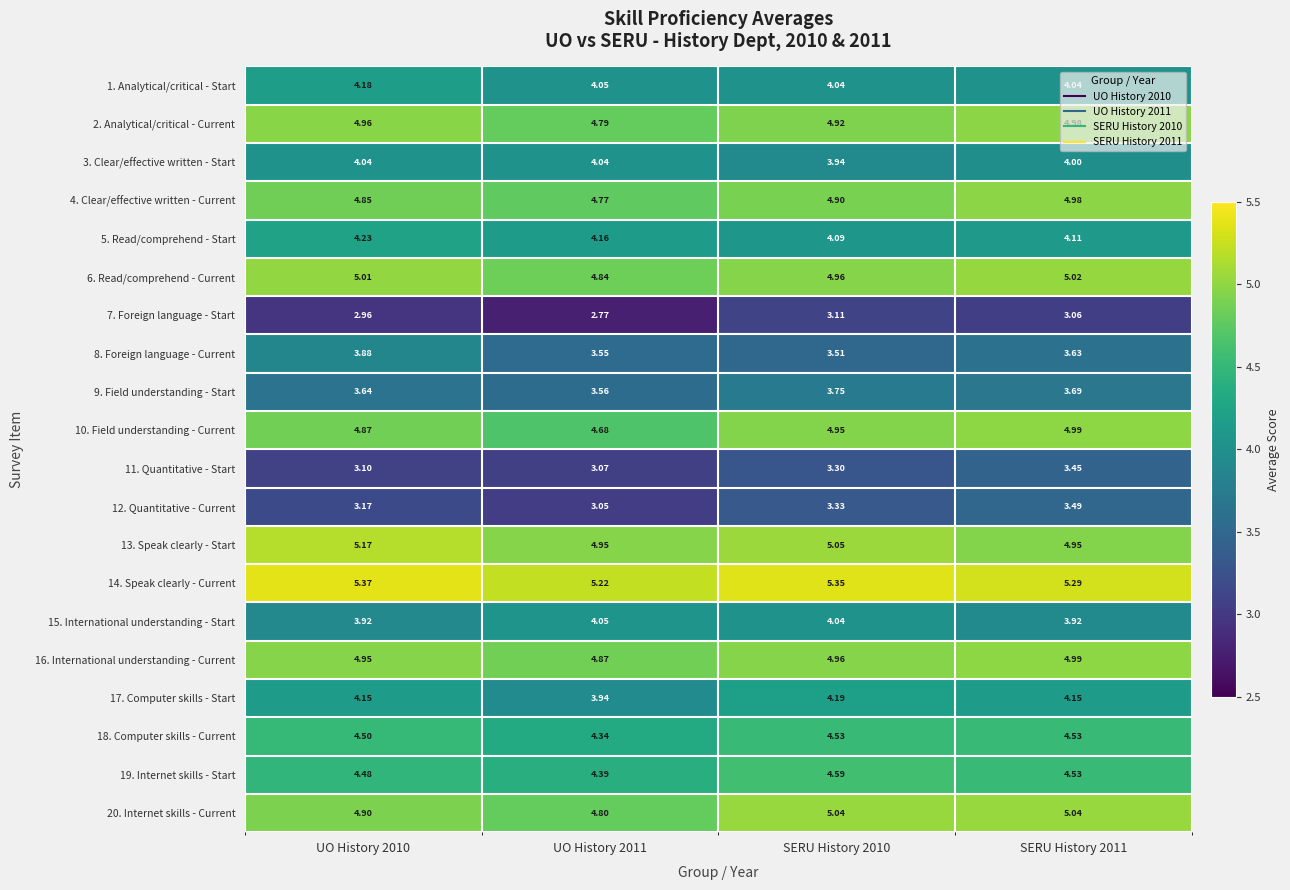

Is the value of 19. Internet skills - Start at UO History 2010 greater than the value of 13. Speak clearly - Start at UO History 2011?

No